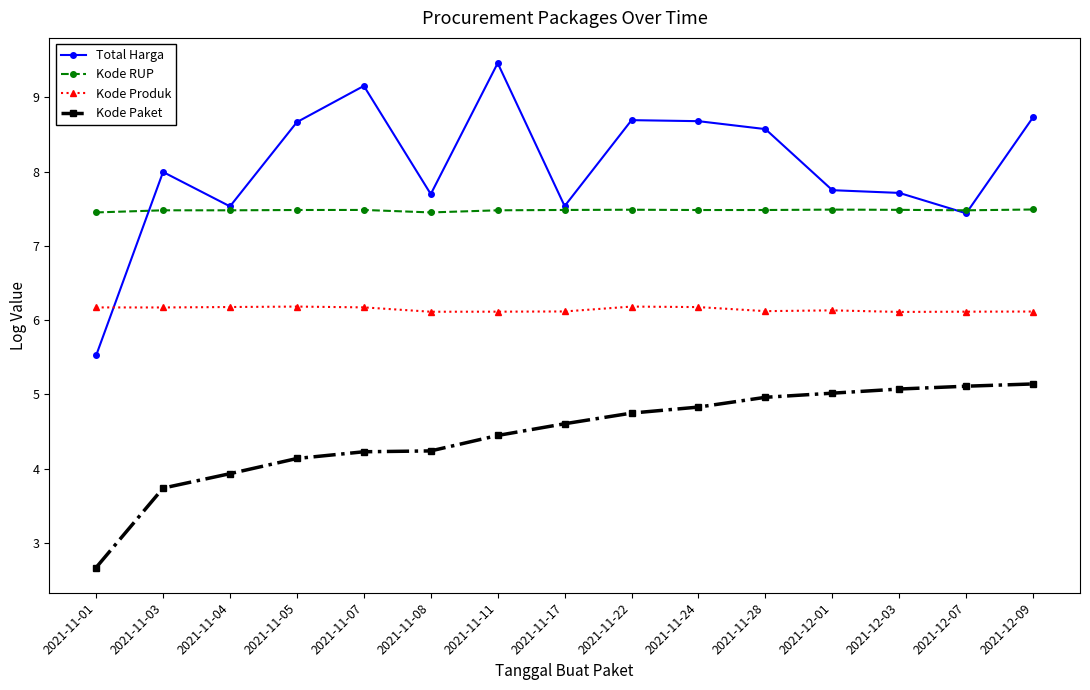

How many series are shown in this chart?

4